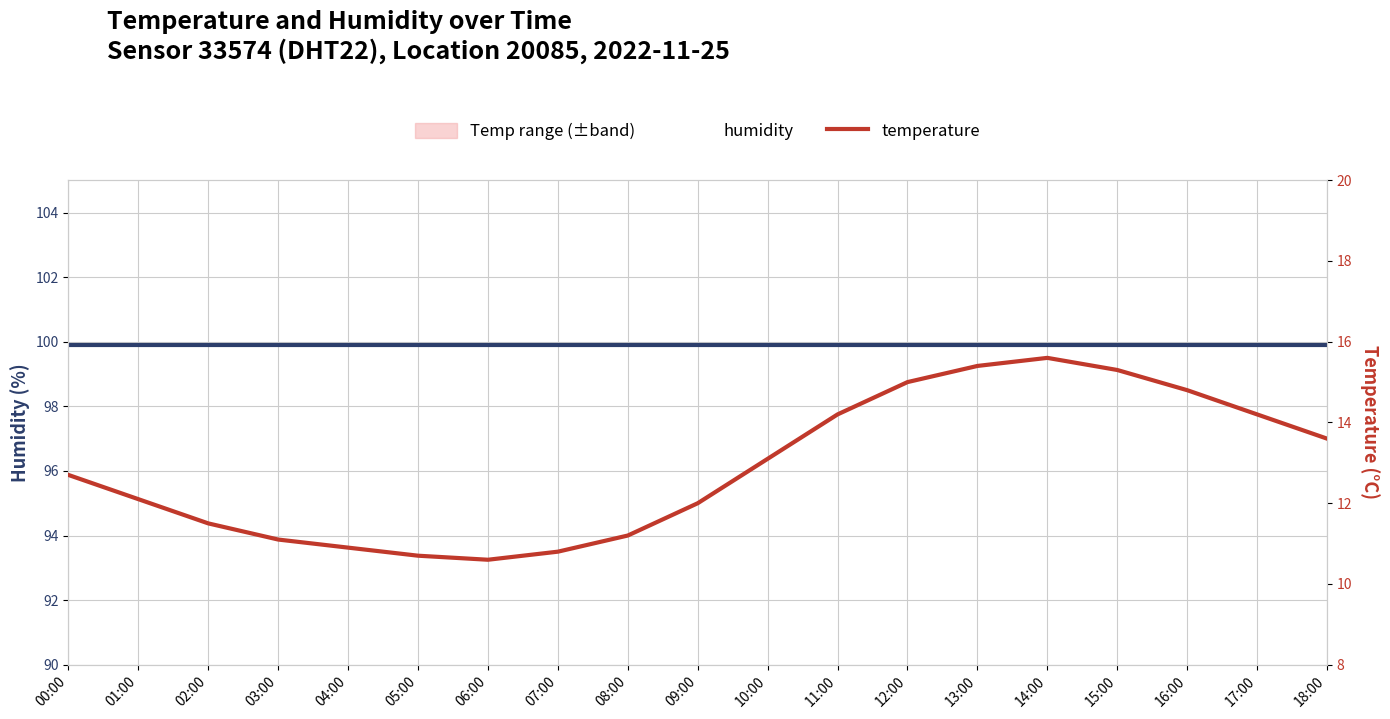

Reading left to right, transcribe all the data shown in this chart.

humidity: 99.9	99.9	99.9	99.9	99.9	99.9	99.9	99.9	99.9	99.9	99.9	99.9	99.9	99.9	99.9	99.9	99.9	99.9	99.9
temperature: 12.7	12.1	11.5	11.1	10.9	10.7	10.6	10.8	11.2	12.0	13.1	14.2	15.0	15.4	15.6	15.3	14.8	14.2	13.6